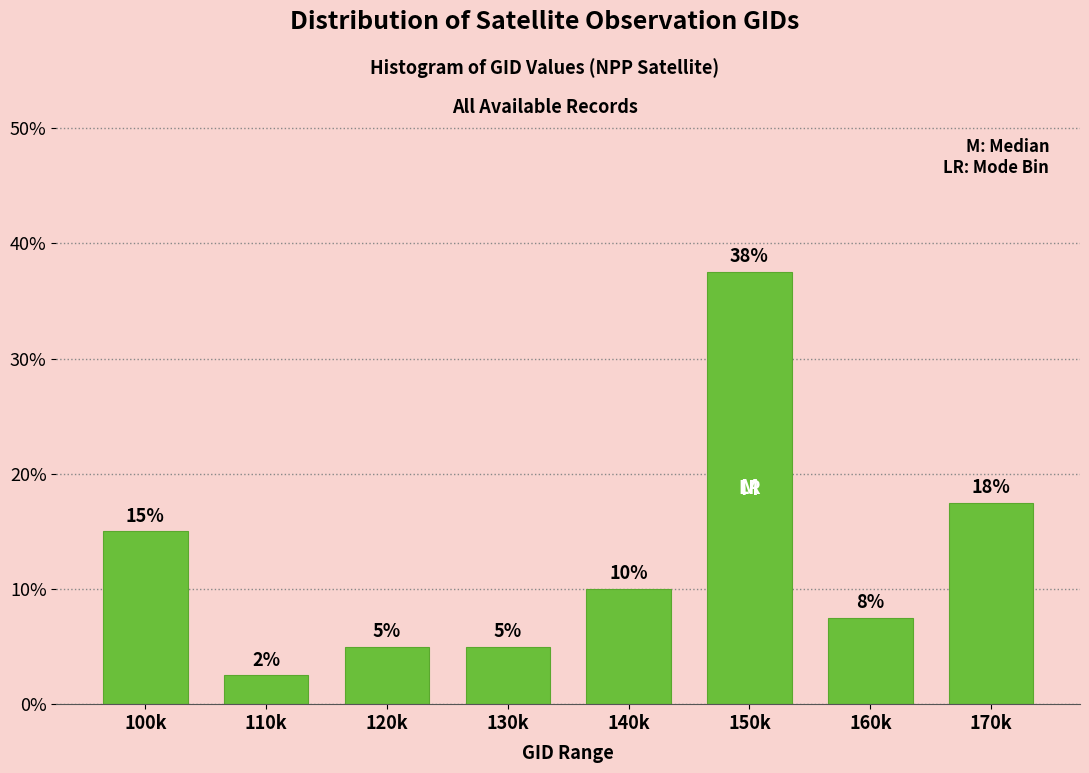

Which has a higher value, 100k or 170k?

170k